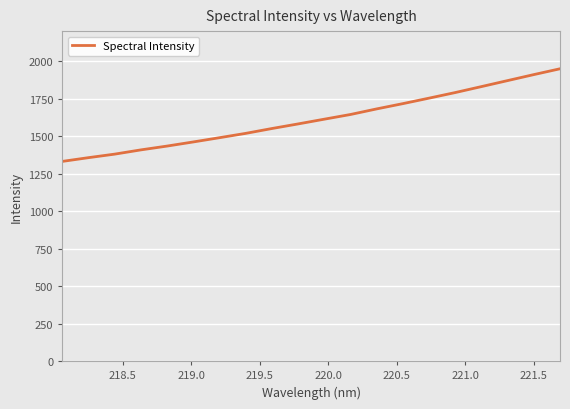

What is the greatest value displayed?

1948.9